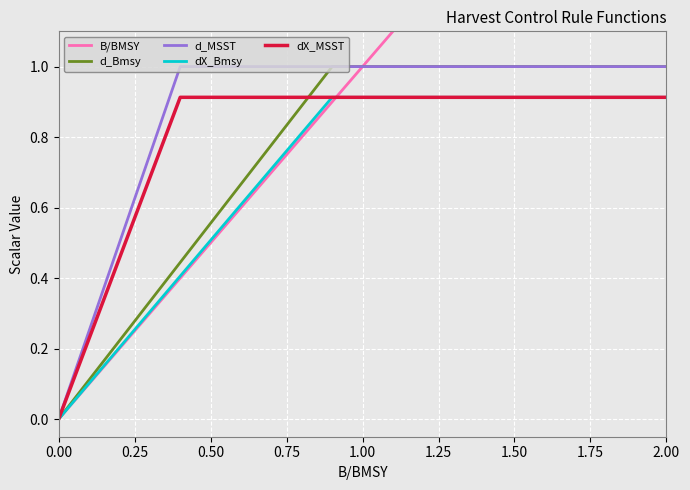

What is the highest value of the d_MSST series?

1.0